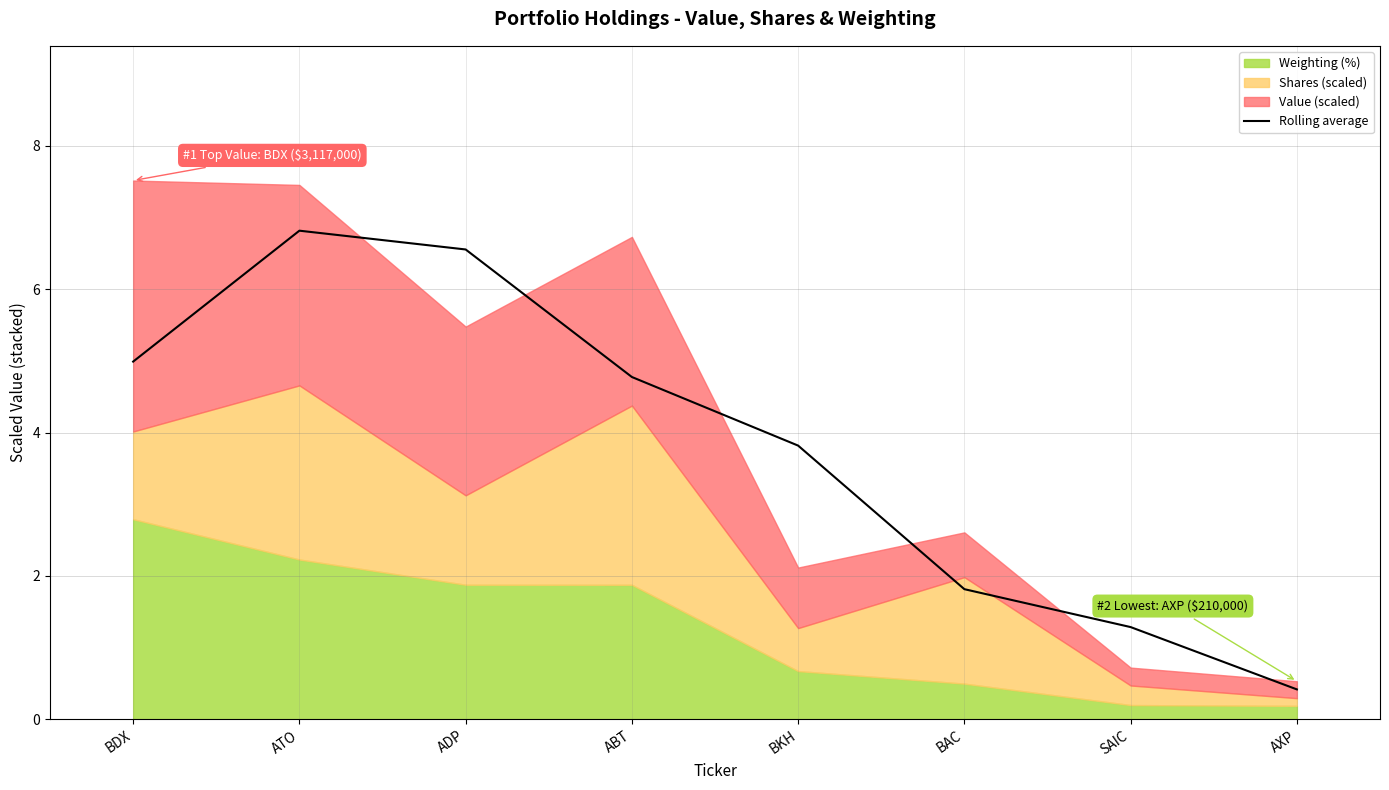

Reading right to left, extract all data points from this chart.

0.4	1.3	1.8	3.8	4.8	6.6	6.8	5.0